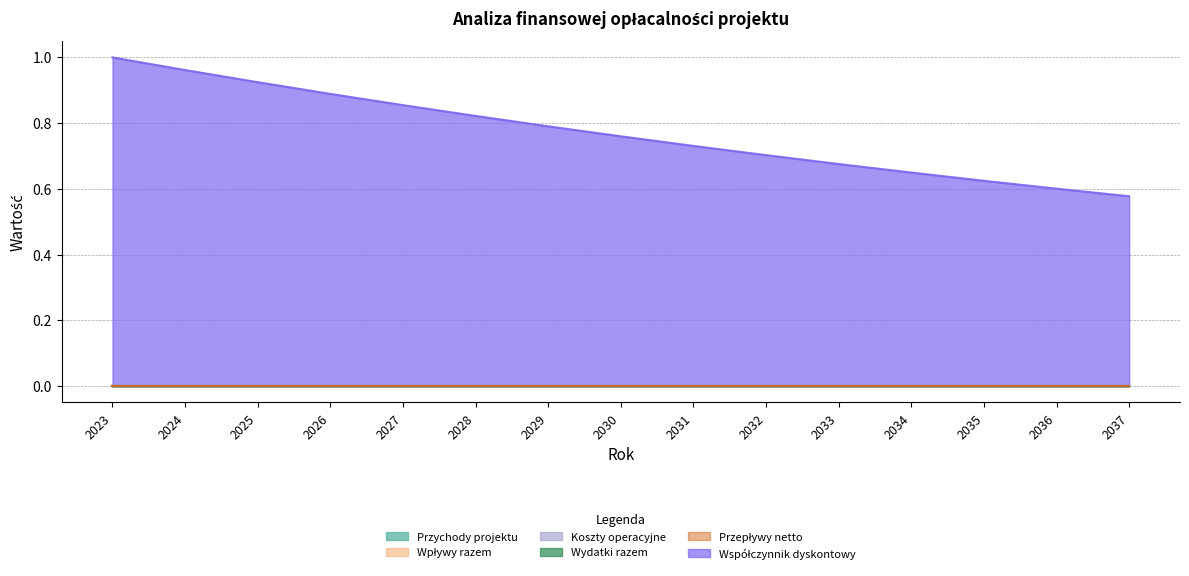

Is the value of Wpływy razem at 2024 greater than the value of Przepływy netto at 2035?

No